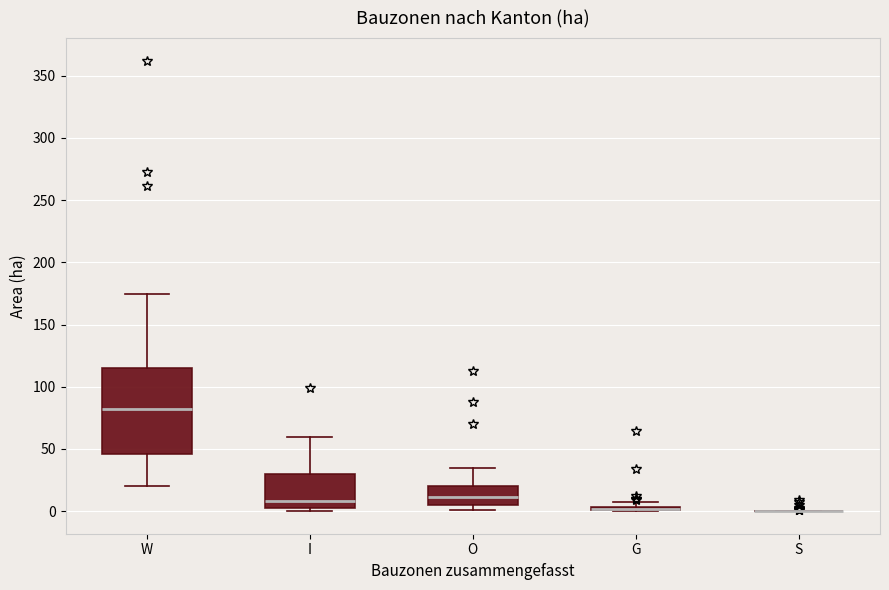

Comparing the boxes themselves (not the whiskers), which one is the tallest?

W